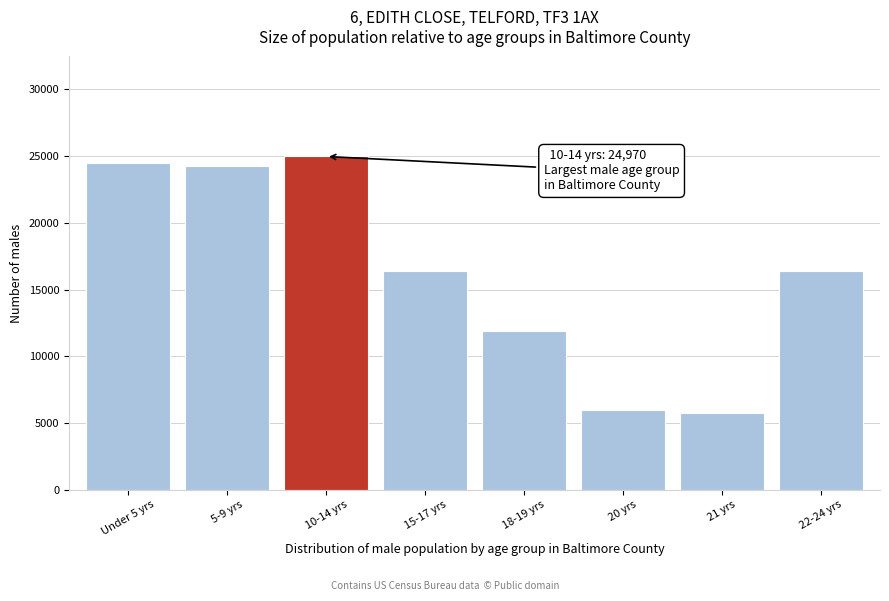

Approximately how many times larger is the value at 21 yrs compared to 20 yrs?

1.0